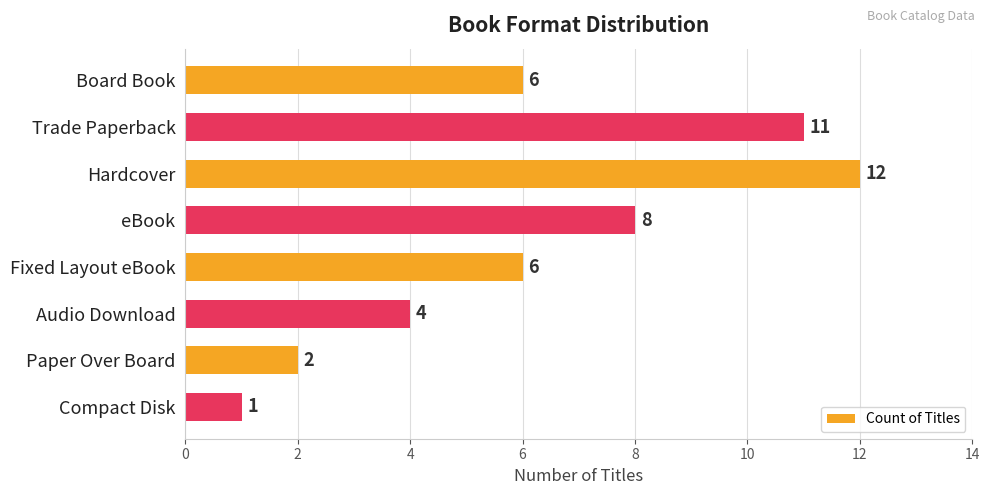

At which category does the chart reach its peak across all series?

Hardcover